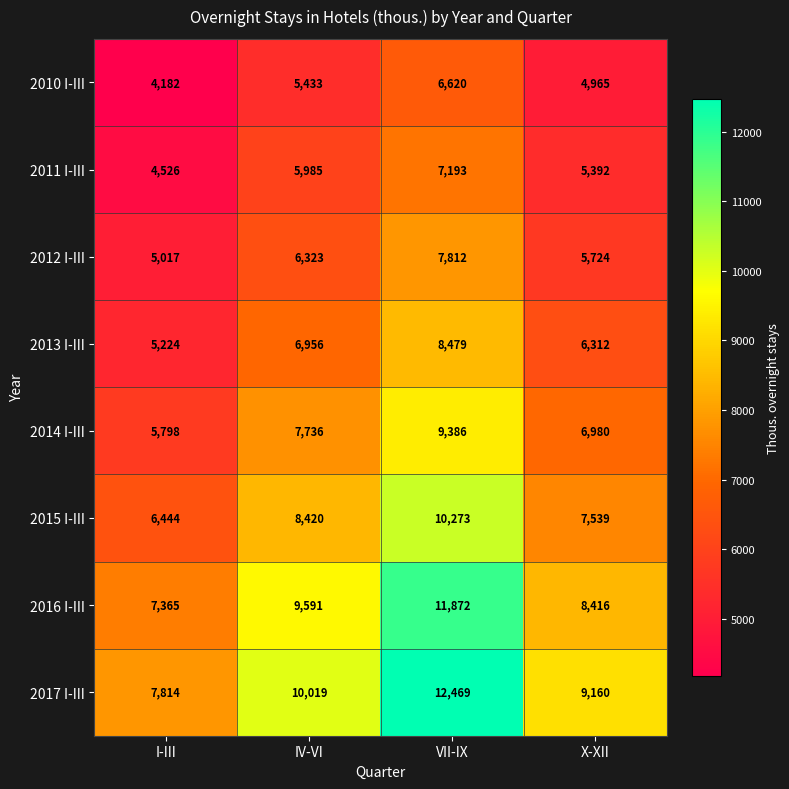

At IV-VI, list the series in order from largest to smallest.

2017 I-III, 2016 I-III, 2015 I-III, 2014 I-III, 2013 I-III, 2012 I-III, 2011 I-III, 2010 I-III